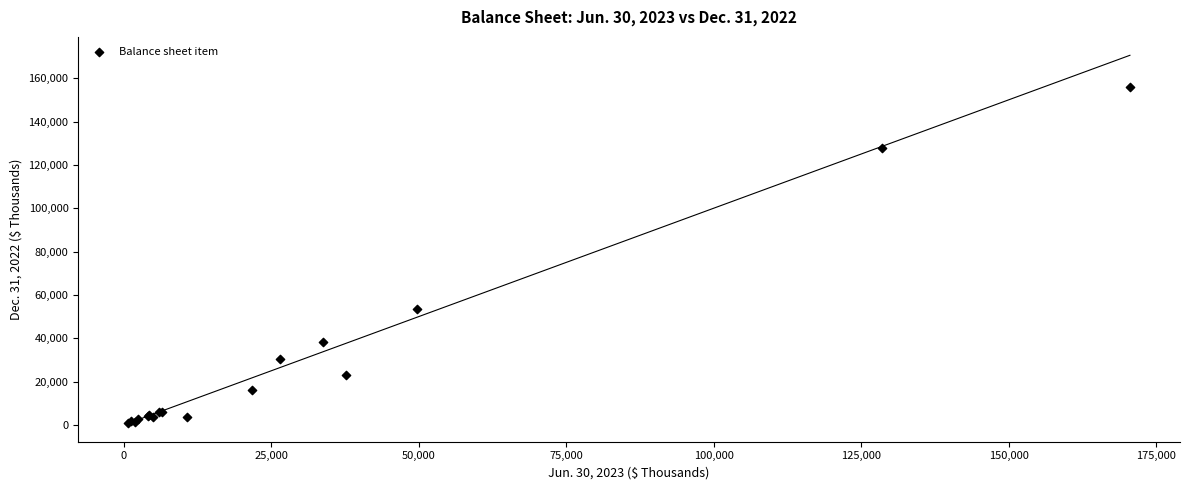

What Y value in the scatter plot is closest to 78320?

53525